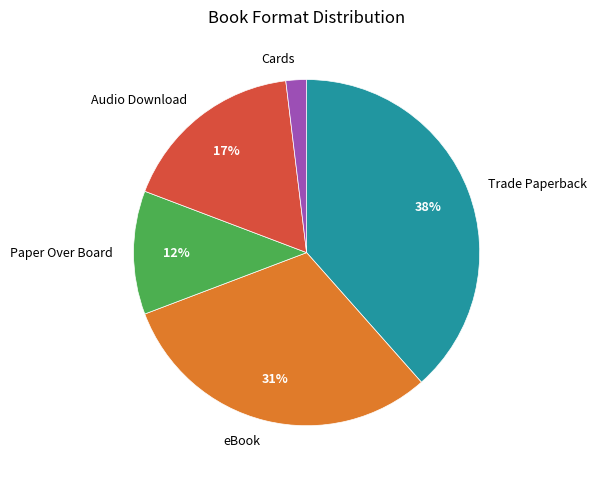

Is Audio Download the majority of the pie?

No